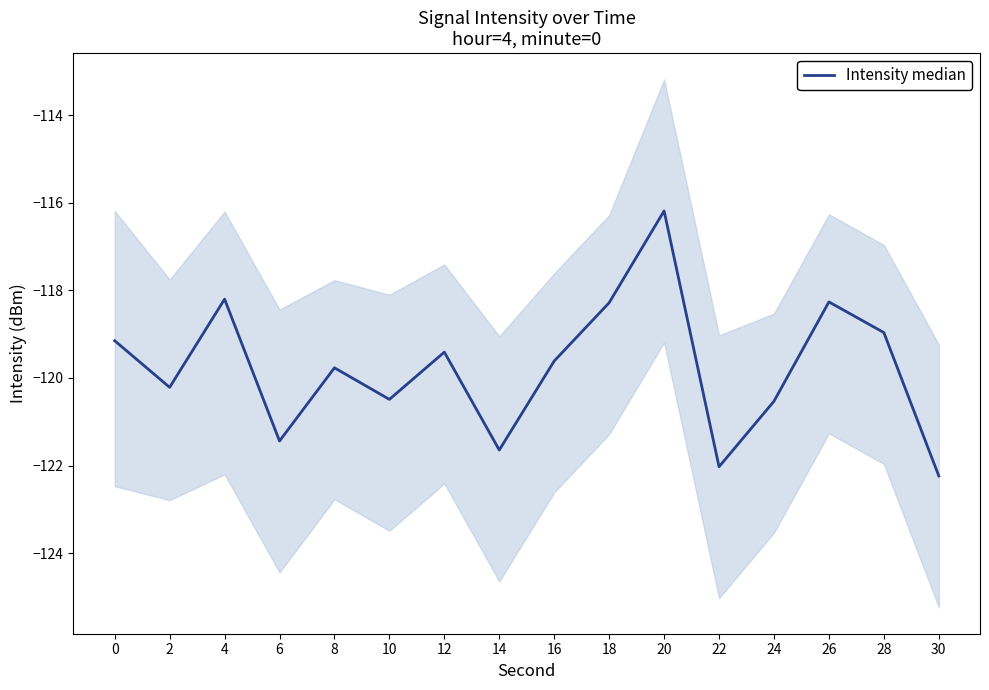

Which label corresponds to the largest value in the chart?

20